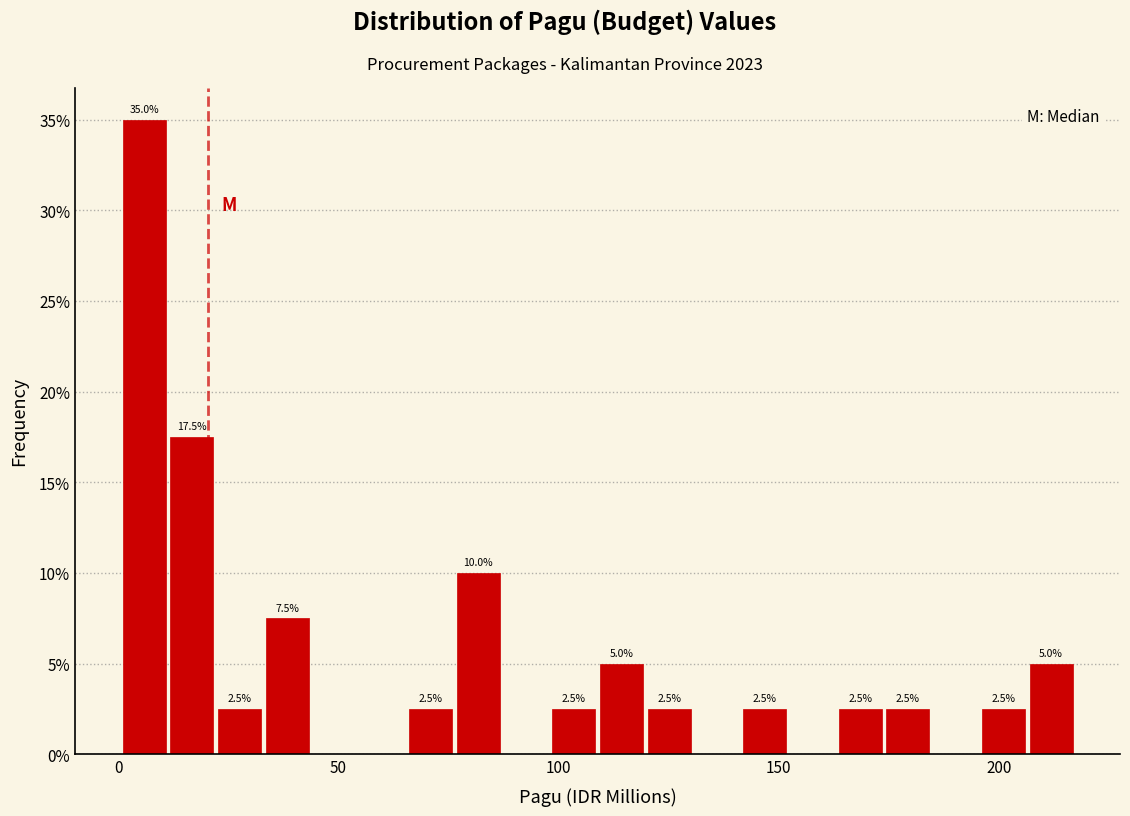

Read against the x-axis, roughly where is the centre of the tallest bar?

5